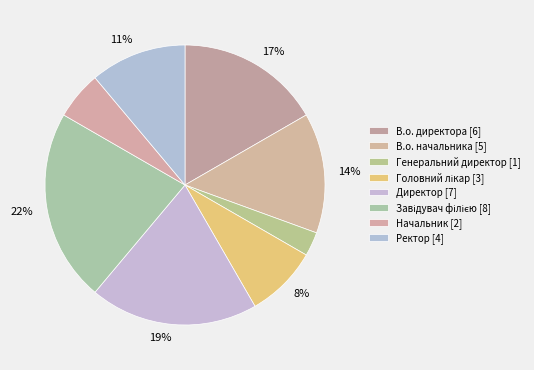

How many slices are in this pie chart?

8